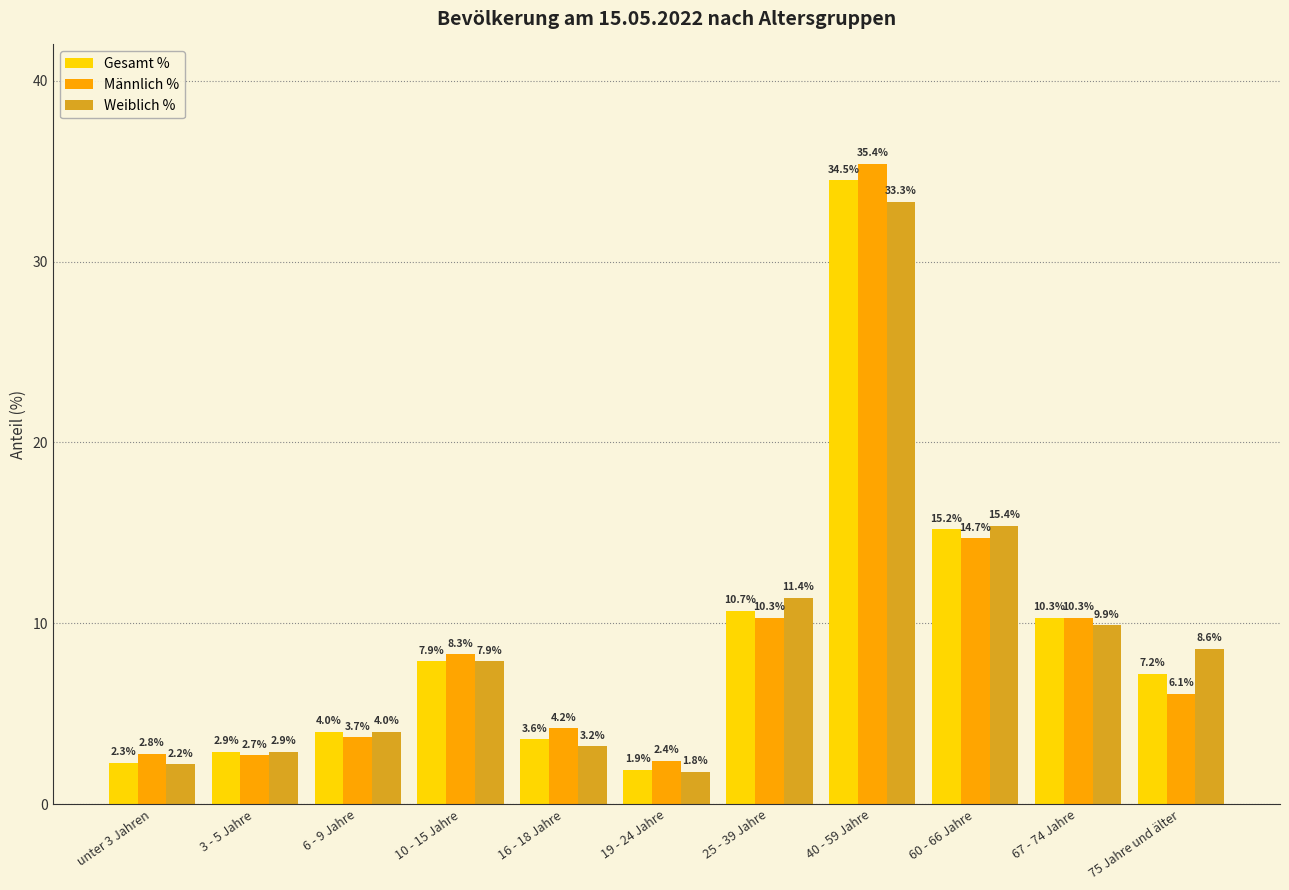

How many values in the Gesamt % series are below 7?

5